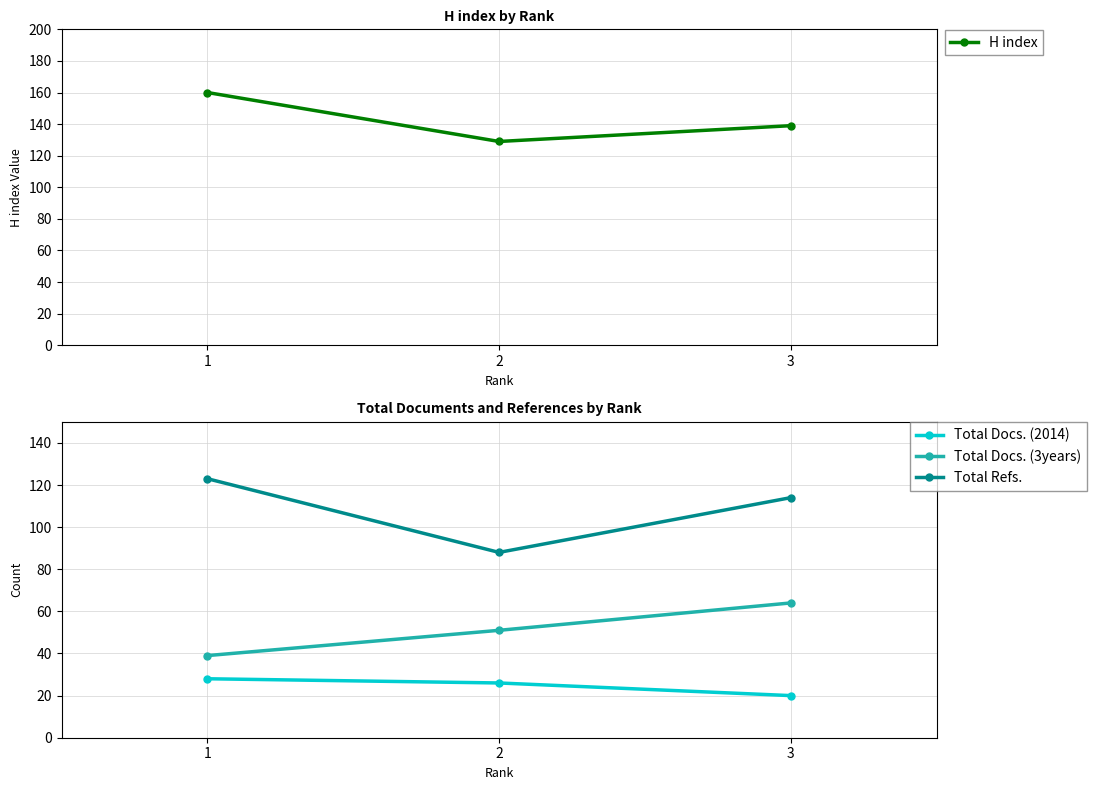

Rank the categories by H index value from lowest to highest.

2, 3, 1